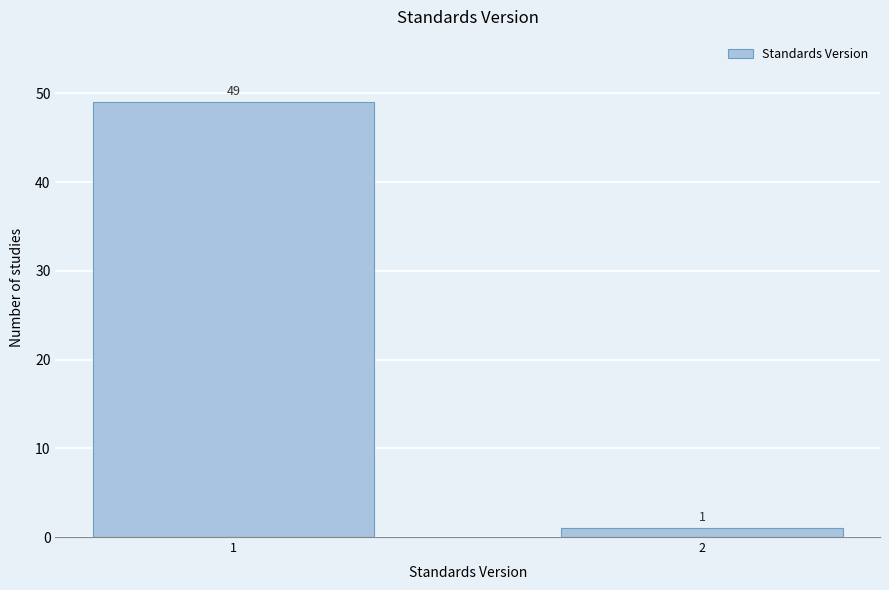

Reading left to right, what are all the values shown in this chart?

1=49	2=1